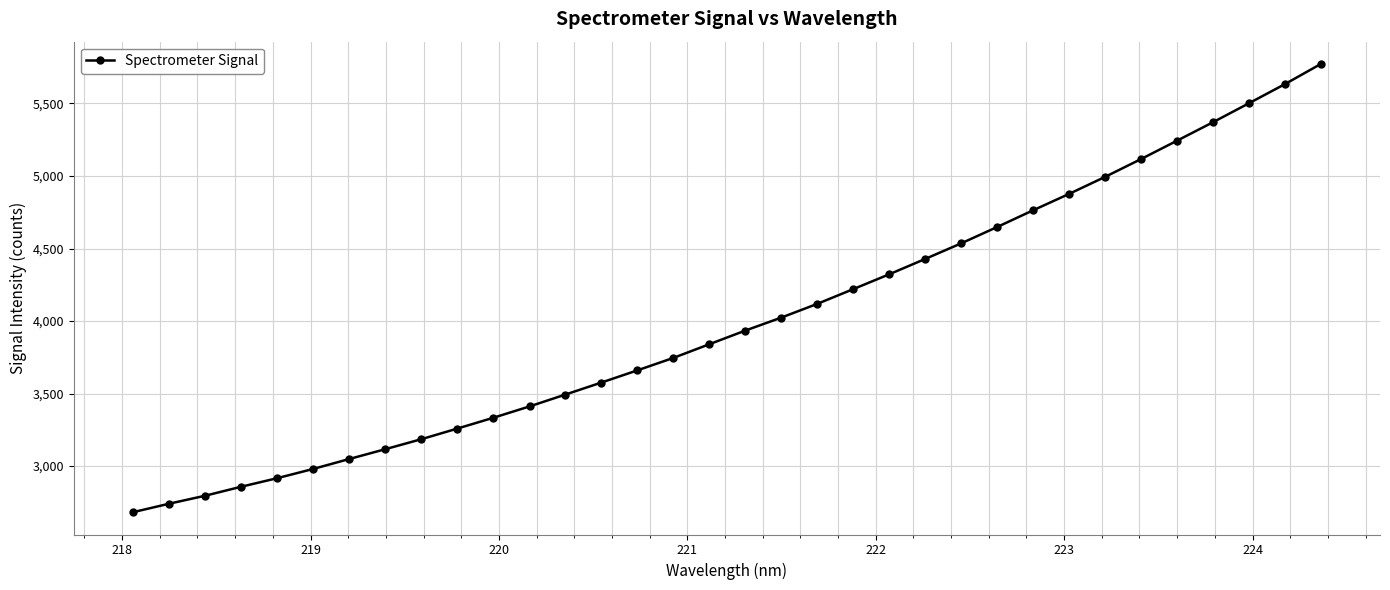

What is the value of the 15th point from the left?

3660.1